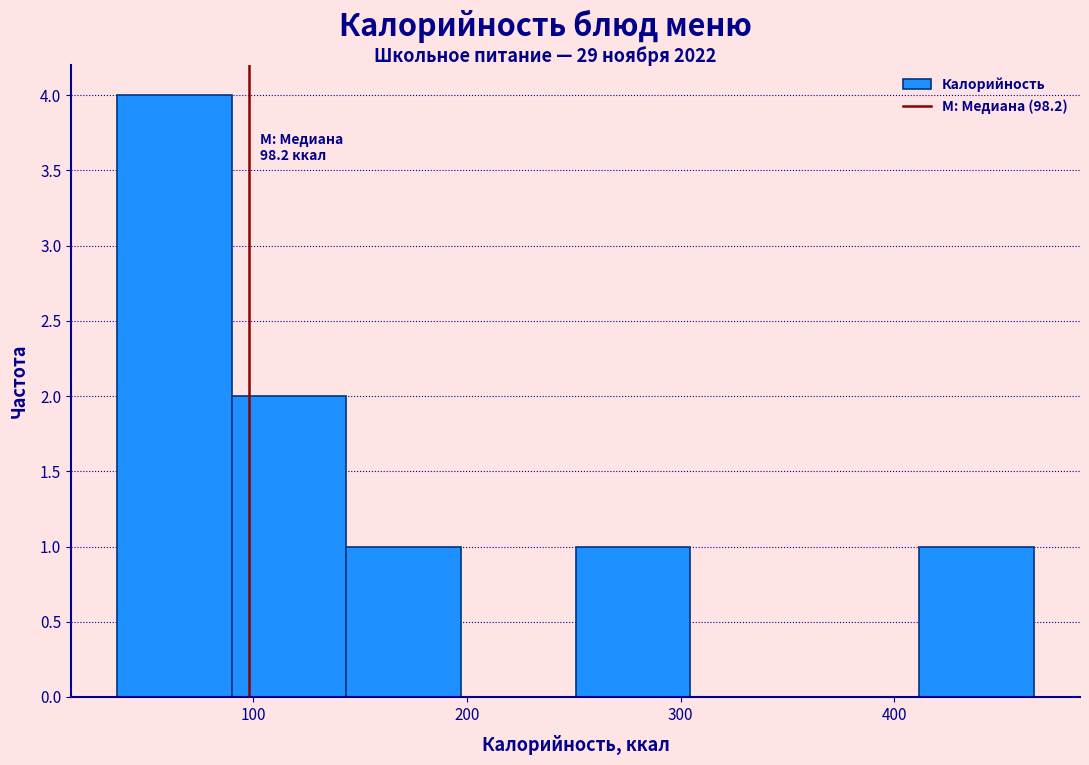

Over which range of the x-axis is the bar tallest?

40 to 90